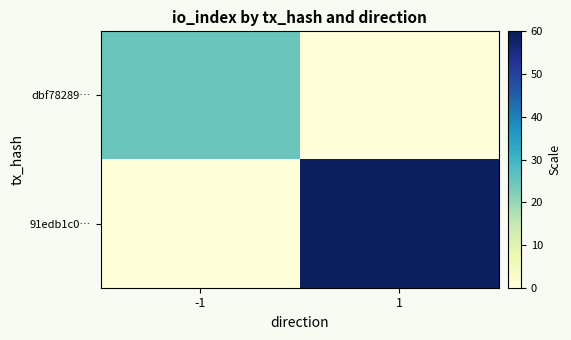

At how many categories does at least one series exceed 40?

1